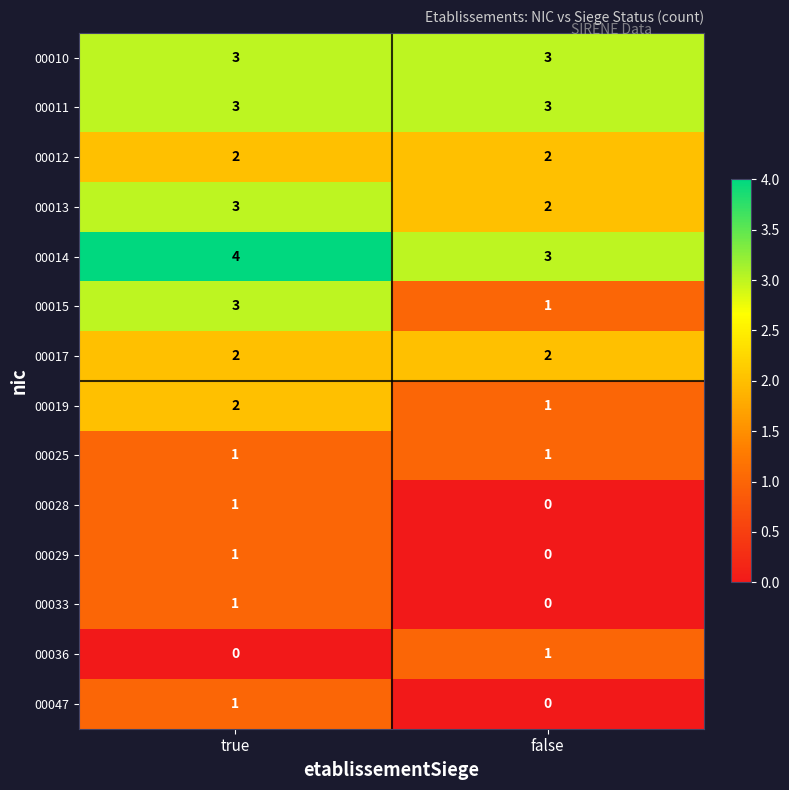

Reading right to left, list all the values displayed in this chart.

00010: false=3	true=3
00011: false=3	true=3
00012: false=2	true=2
00013: false=2	true=3
00014: false=3	true=4
00015: false=1	true=3
00017: false=2	true=2
00019: false=1	true=2
00025: false=1	true=1
00028: false=0	true=1
00029: false=0	true=1
00033: false=0	true=1
00036: false=1	true=0
00047: false=0	true=1